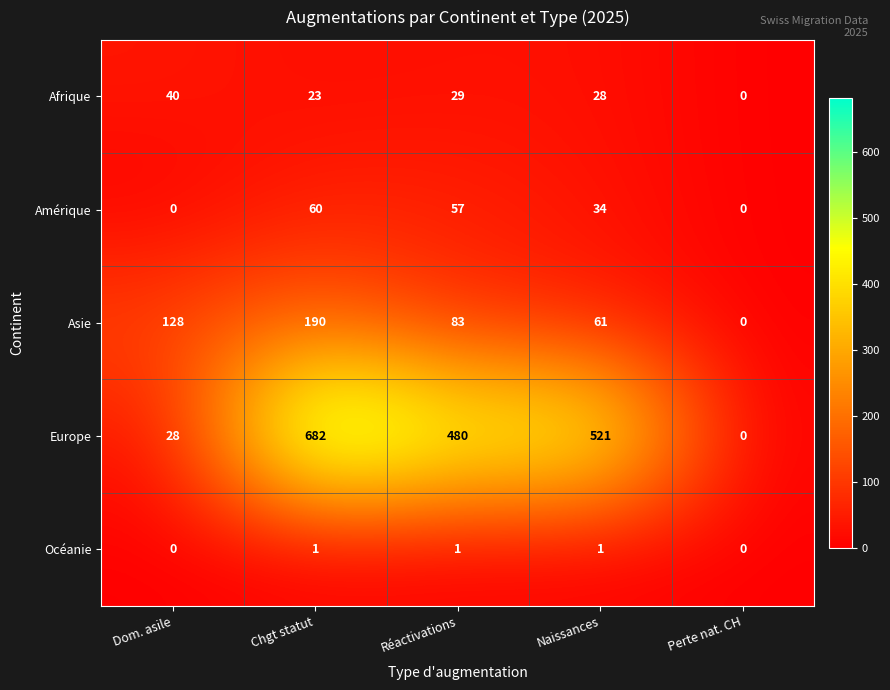

Reading left to right, extract all data points from this chart.

Afrique: 40	23	29	28	0
Amérique: 0	60	57	34	0
Asie: 128	190	83	61	0
Europe: 28	682	480	521	0
Océanie: 0	1	1	1	0